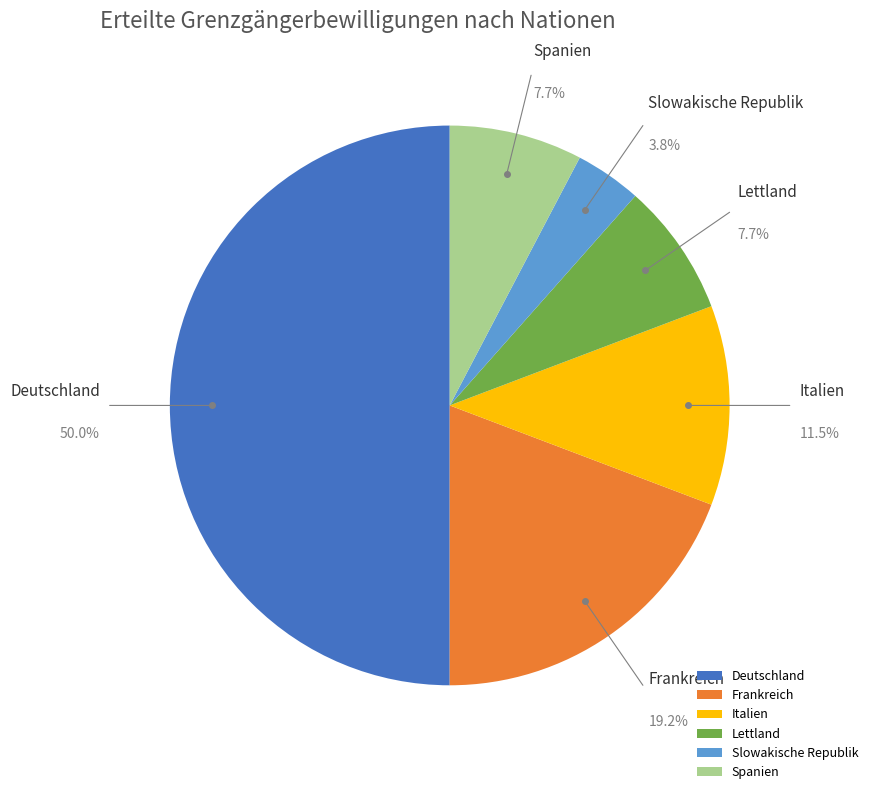

To the nearest percent, what is the combined percentage of Deutschland and Lettland?

58%